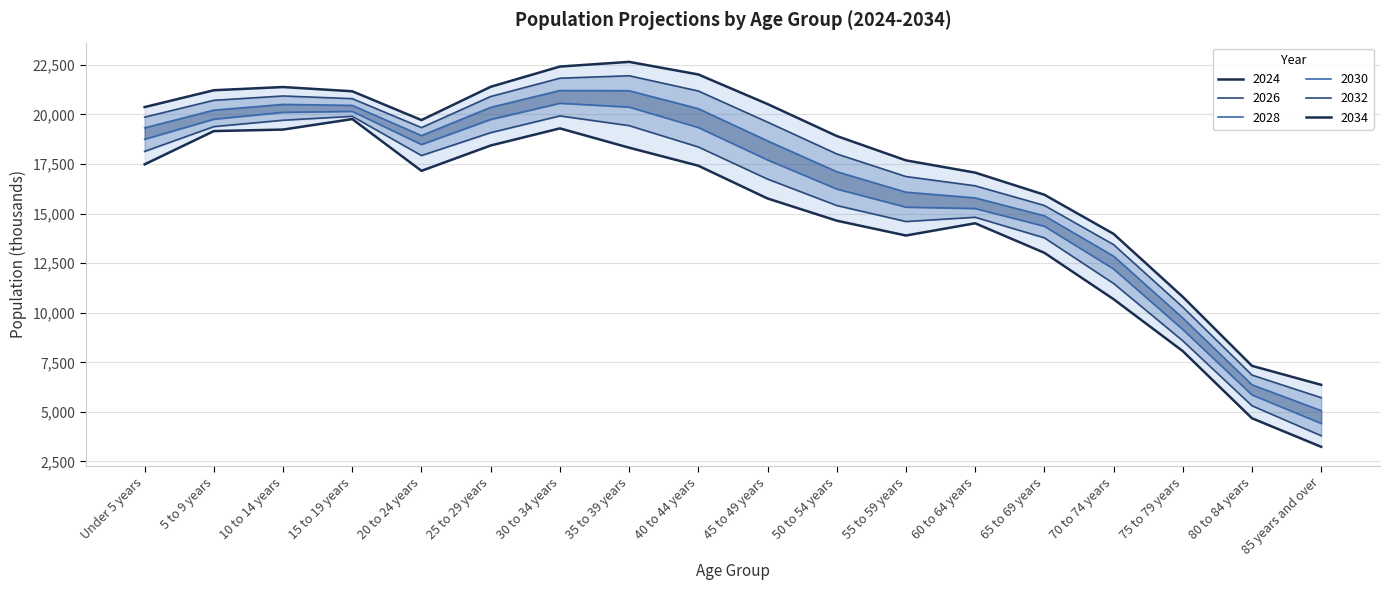

Where is the first local minimum for 2032?

20 to 24 years